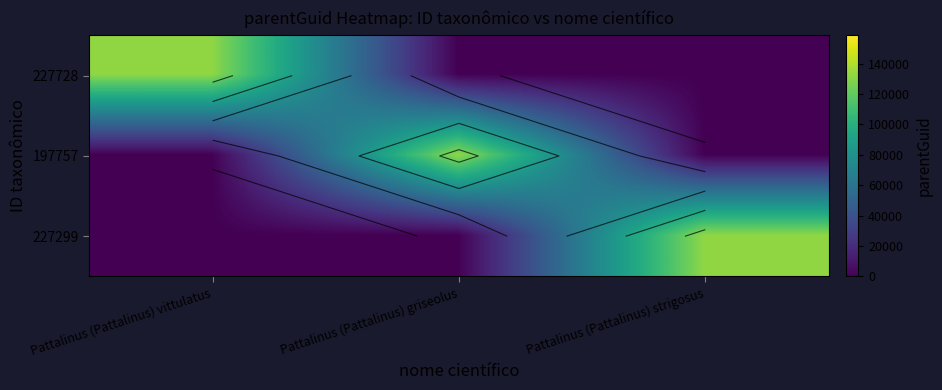

True or false: 227728 has a value of 0 at Pattalinus (Pattalinus) griseolus.

True